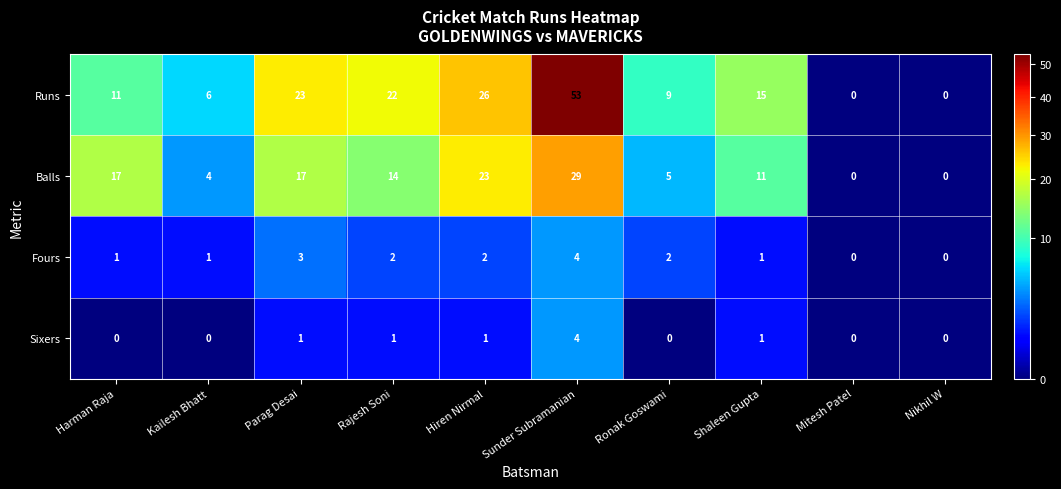

Where is Balls nearest to the value 14?

Rajesh Soni